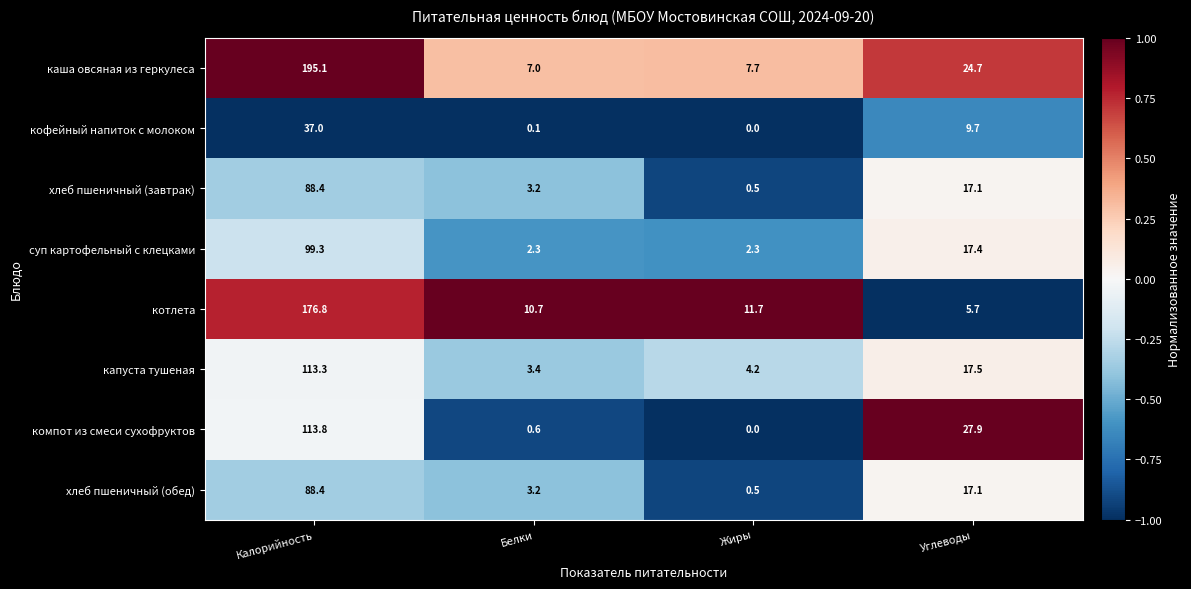

What is the greatest value displayed?

195.1